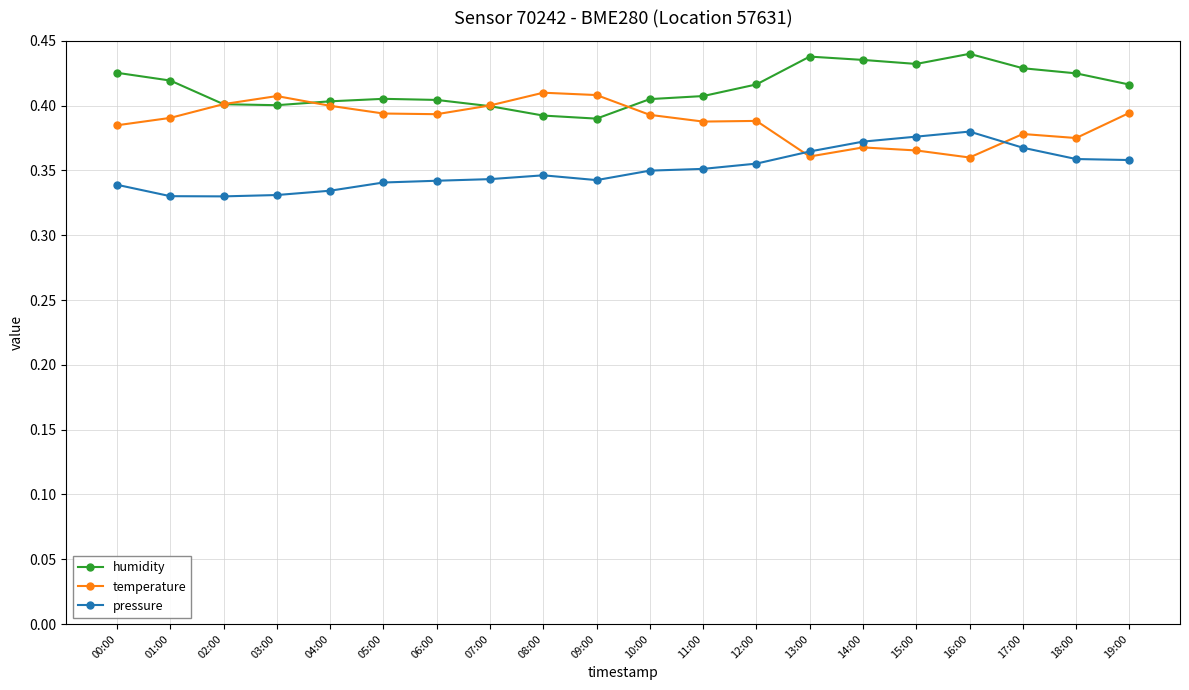

Between which two adjacent categories do pressure and temperature first intersect?

12:00 and 13:00